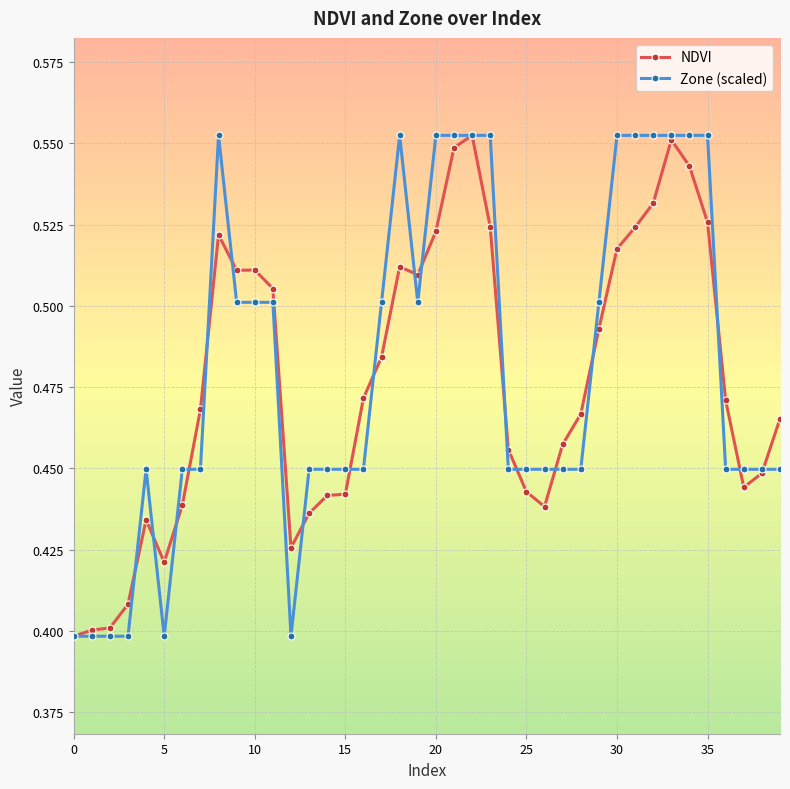

True or false: NDVI has more than 2 points higher than both neighbors.

True